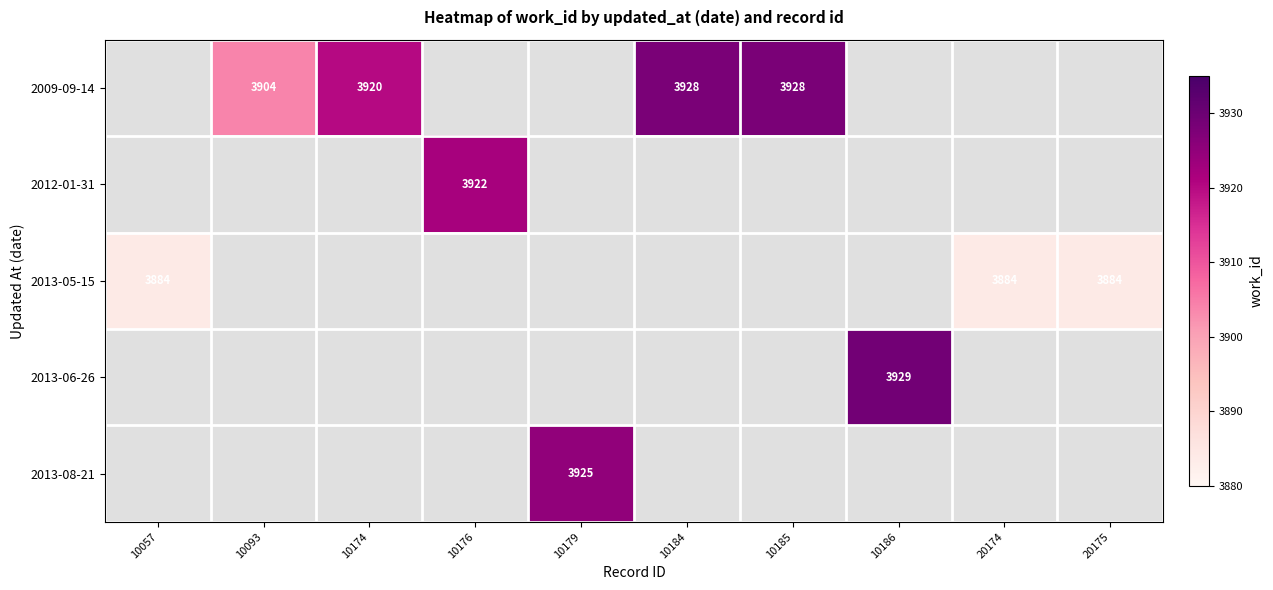

The 2013-06-26 series shows 1220 at 10186. True or false?

False